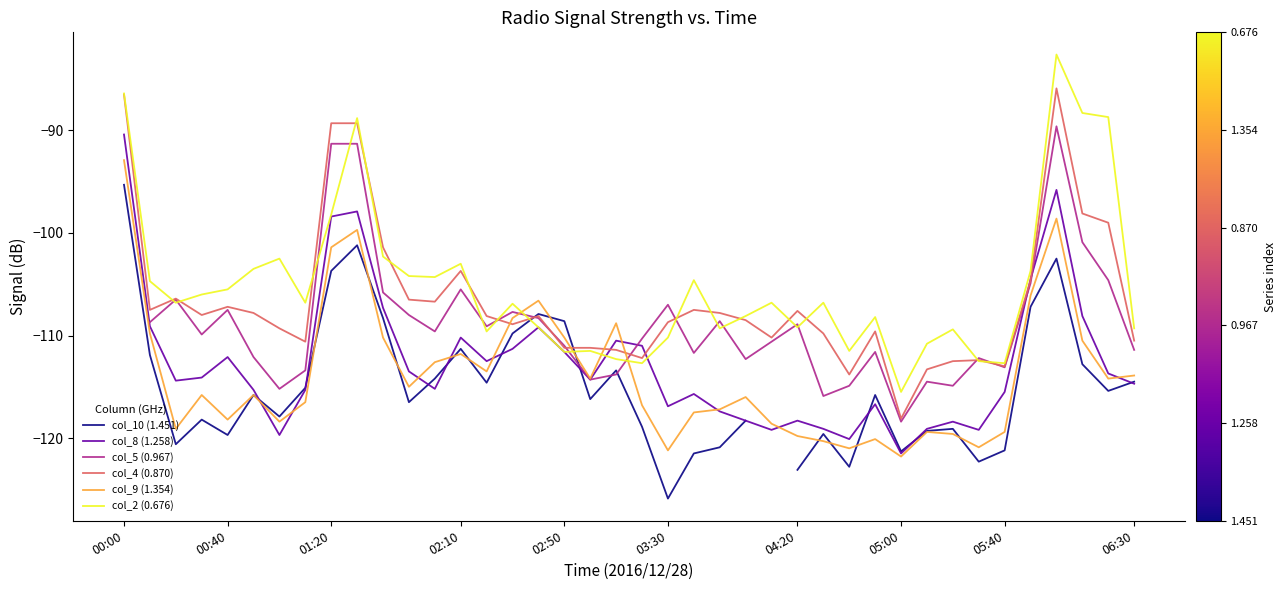

What position from the right is 00:00?

40